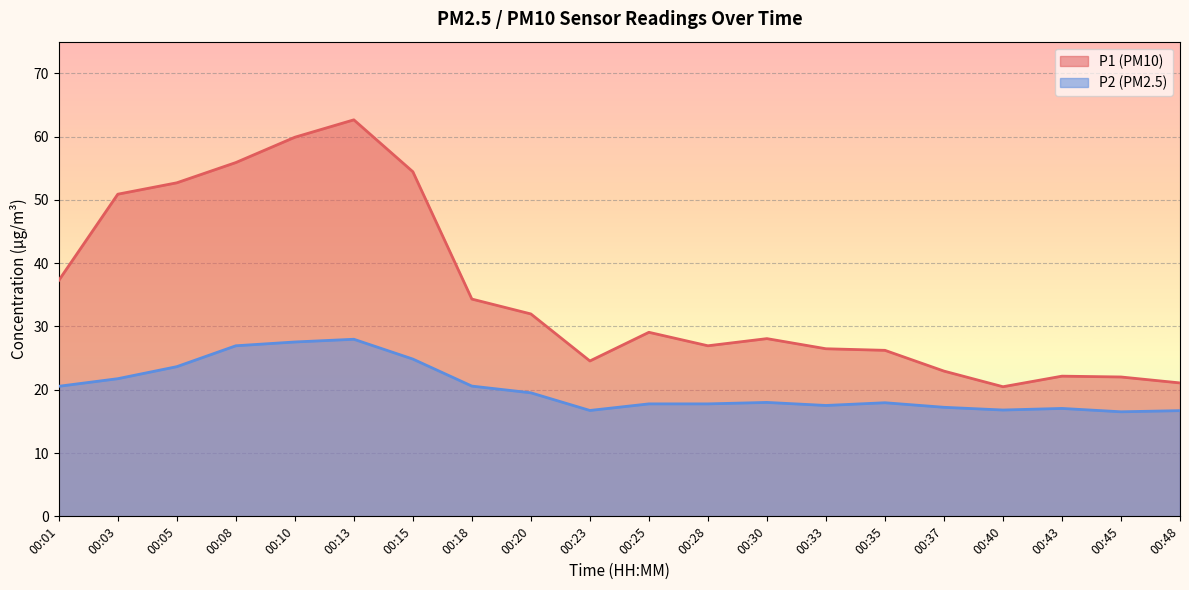

The value of P1 at 00:33 is 26.5. True or false?

True